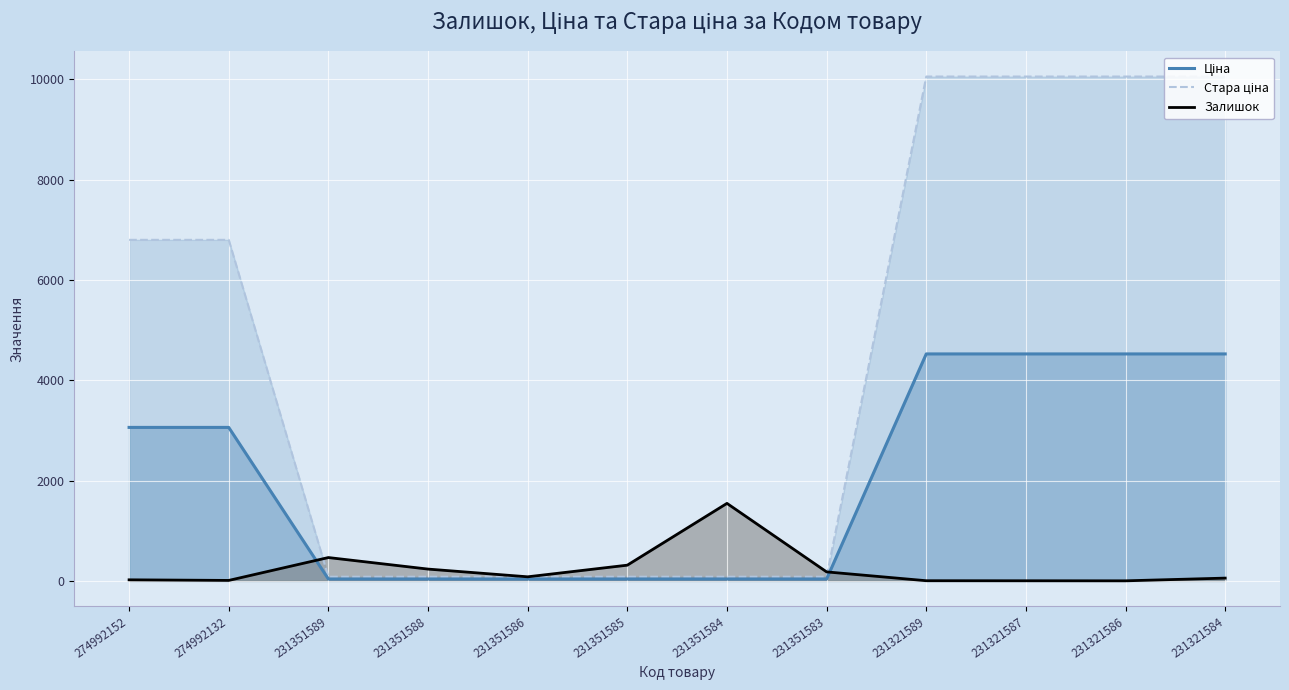

Is it true that Залишок equals 146.2 at 231351588?

False